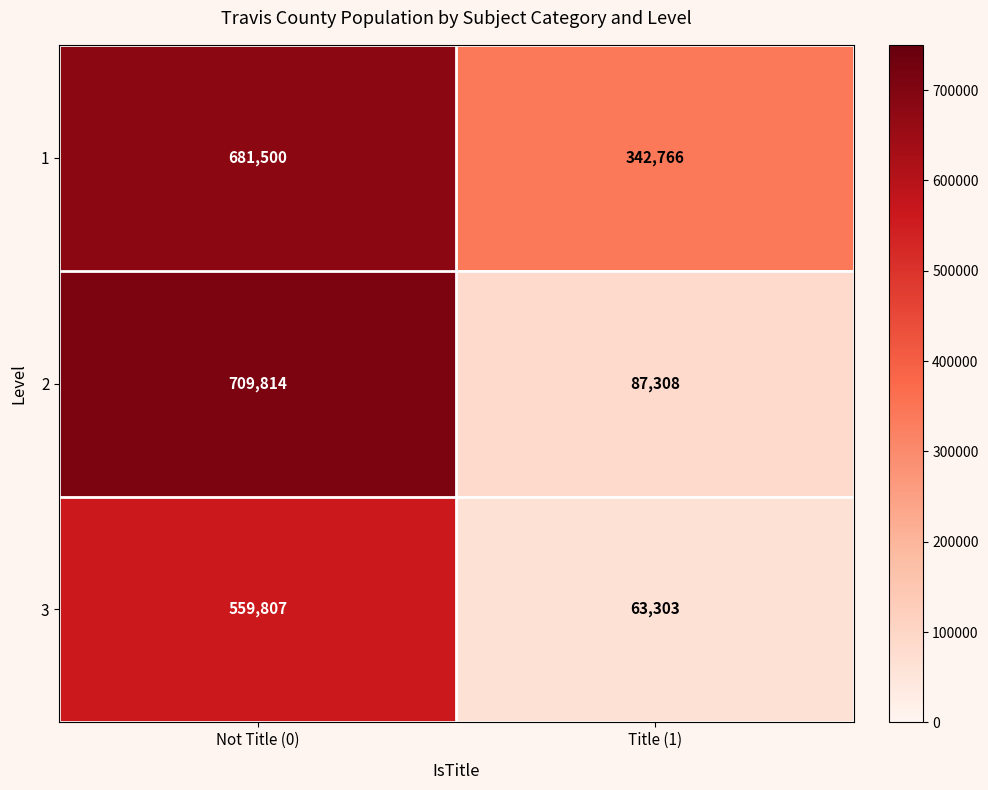

Rank the series at Not Title (0) from highest to lowest value.

2, 1, 3